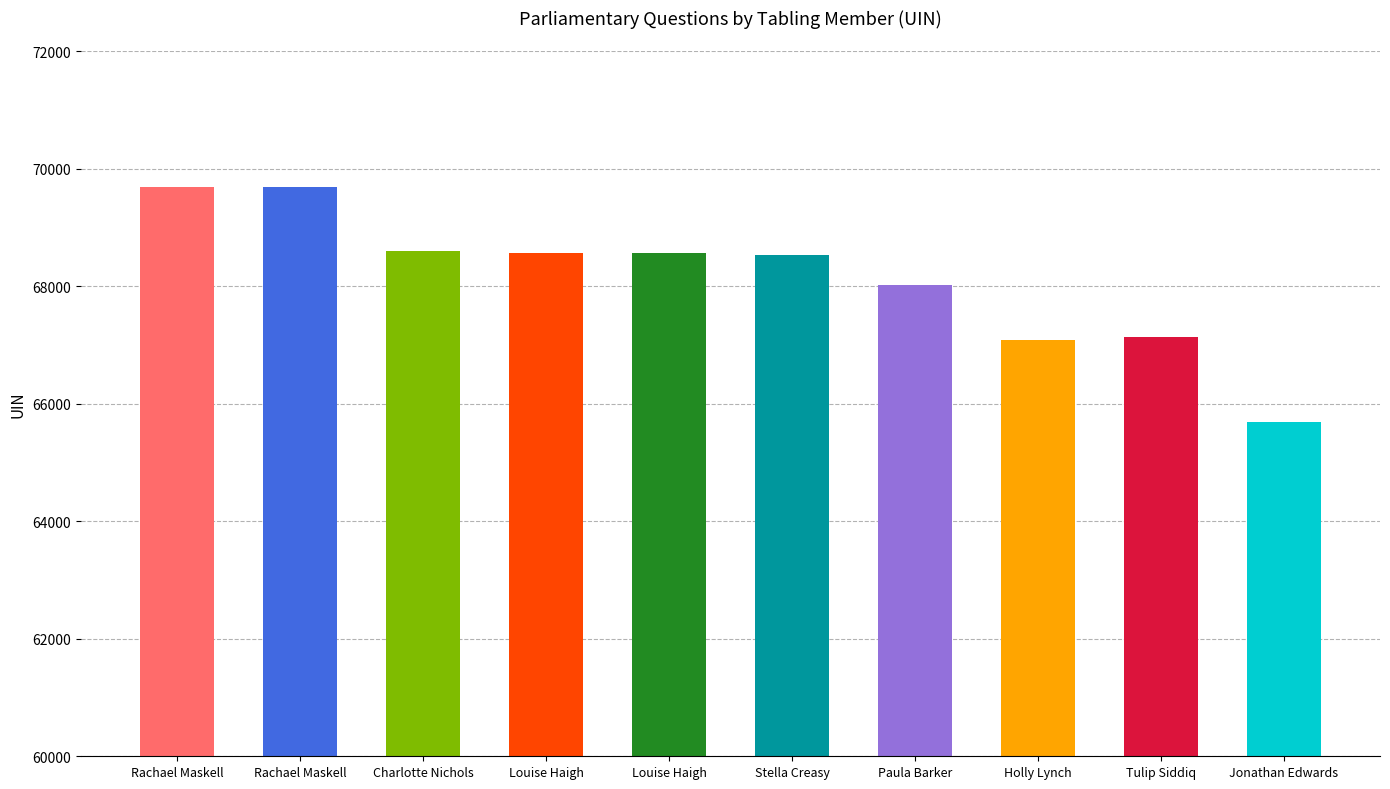

Count the number of data series in this chart.

1